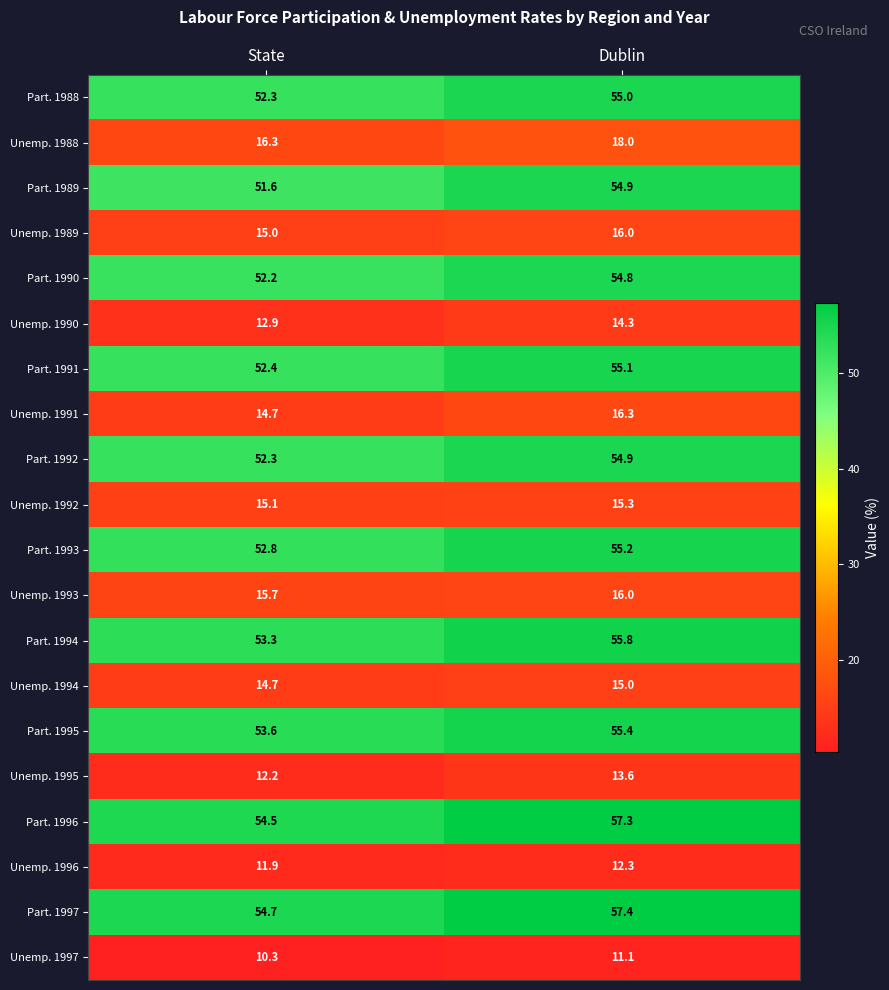

What is the difference between the maximum and minimum values in the Unemp. 1989 series?

1.0